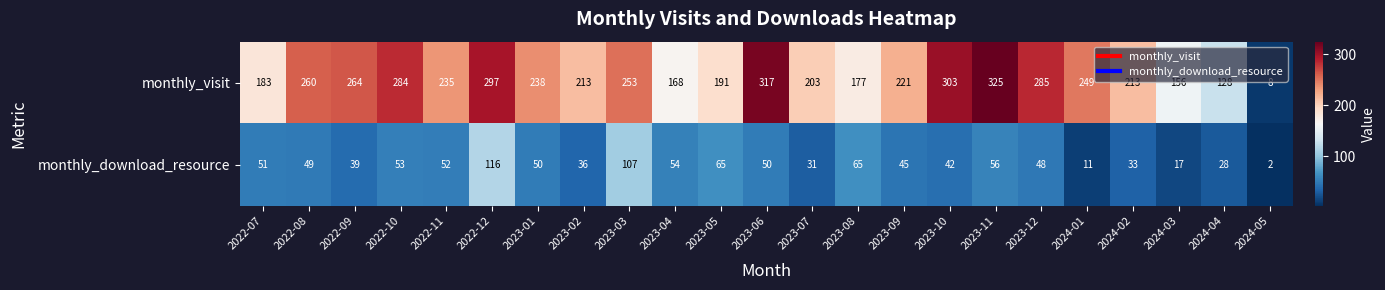

List the series in order of their peak value, lowest first.

monthly_download_resource, monthly_visit